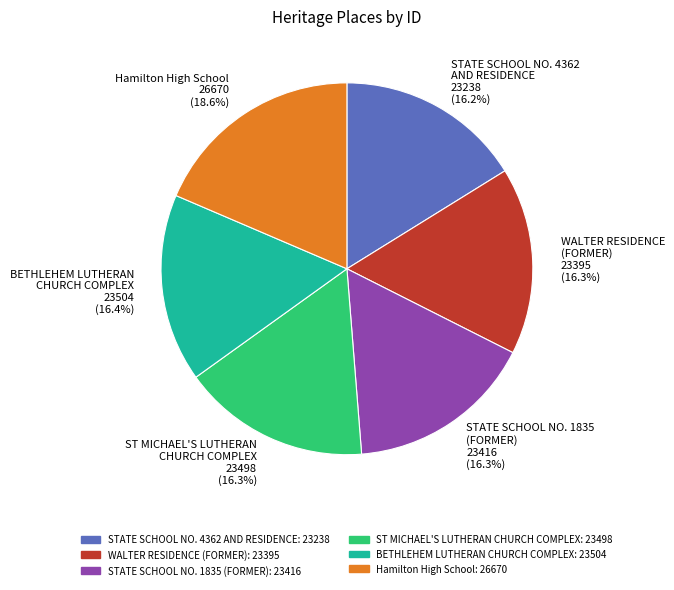

Approximately how many times larger is the value at STATE SCHOOL NO. 4362 AND RESIDENCE 23238 (16.2%) compared to WALTER RESIDENCE (FORMER) 23395 (16.3%)?

1.0